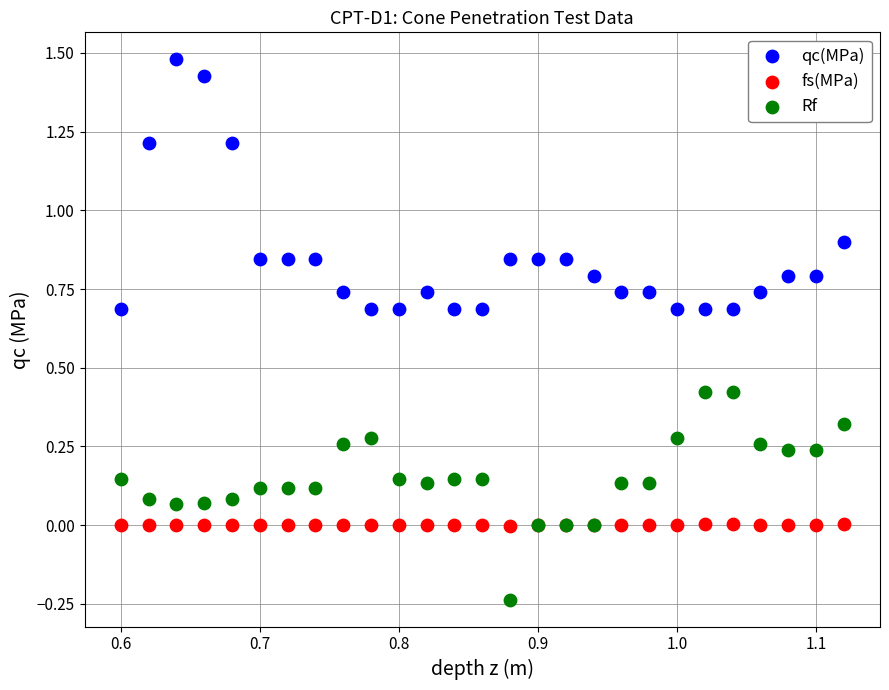

Which series has the widest spread of Y values?

qc(MPa)